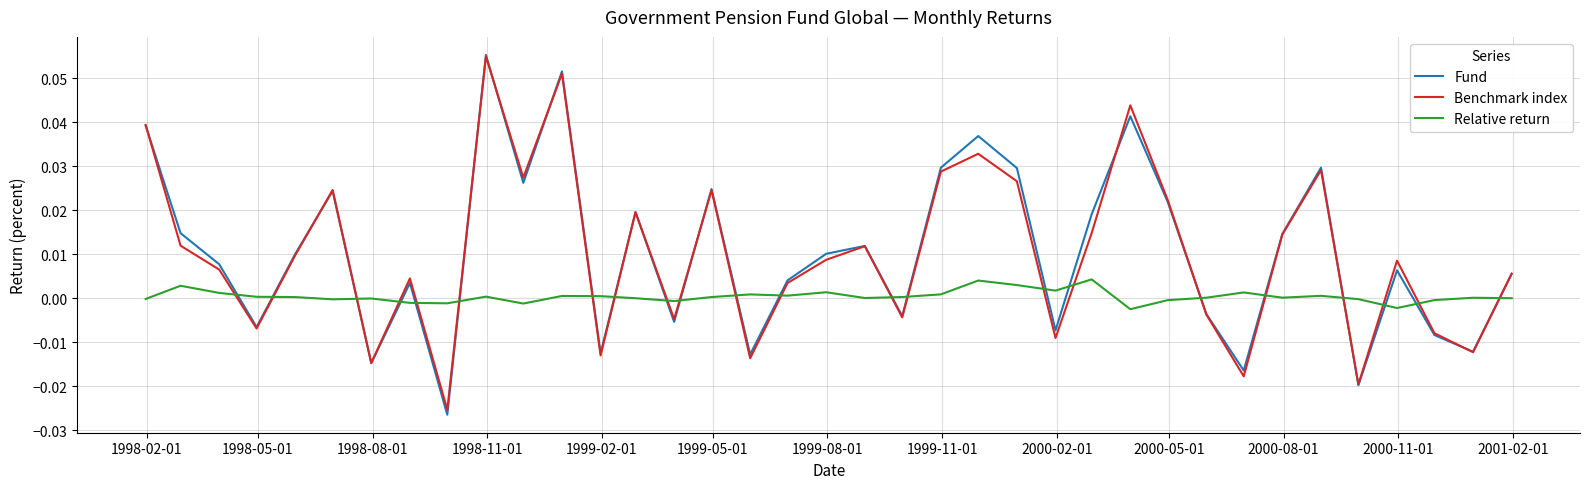

How many times do Relative return and Fund cross each other?

22